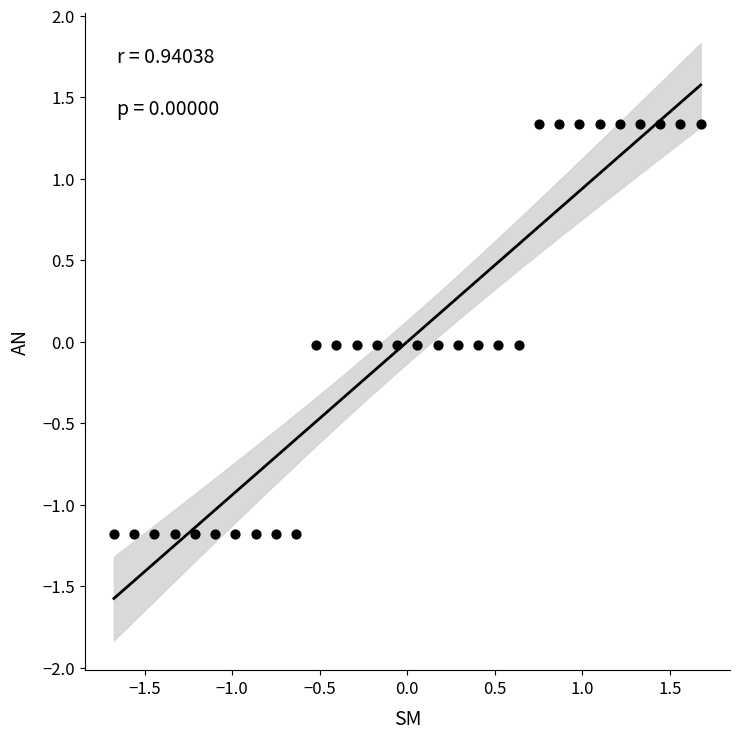

What is the range of X values (max minus min)?

3.4